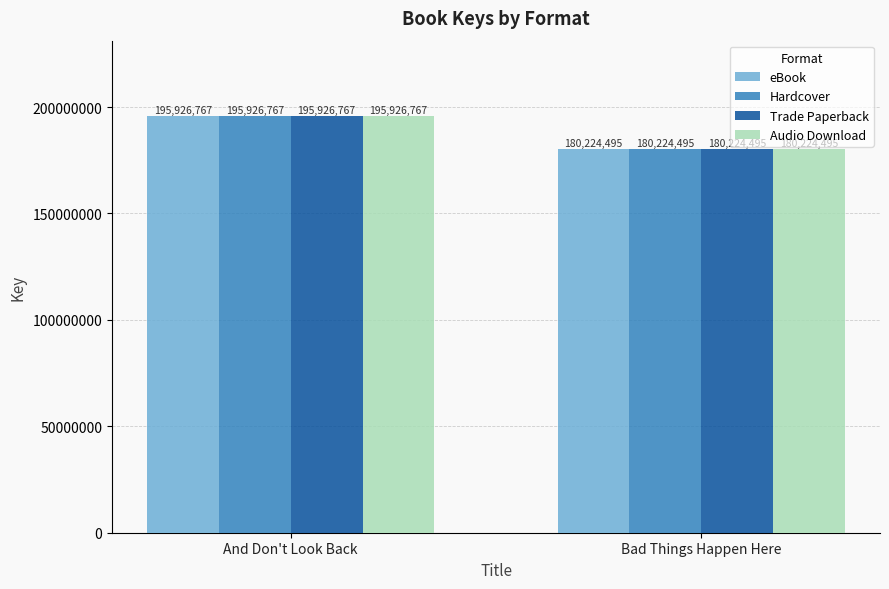

List the labels in order of Trade Paperback value, smallest first.

Bad Things Happen Here, And Don't Look Back